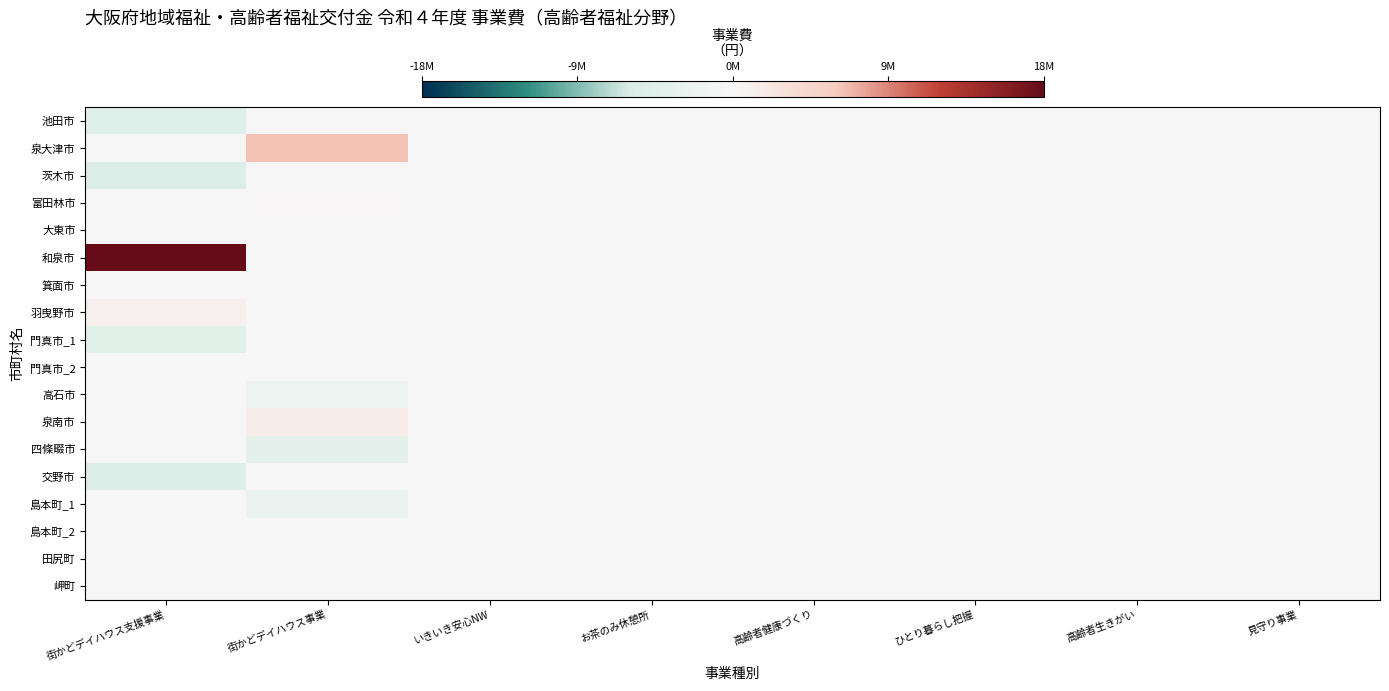

Which series has the largest total across all categories?

和泉市